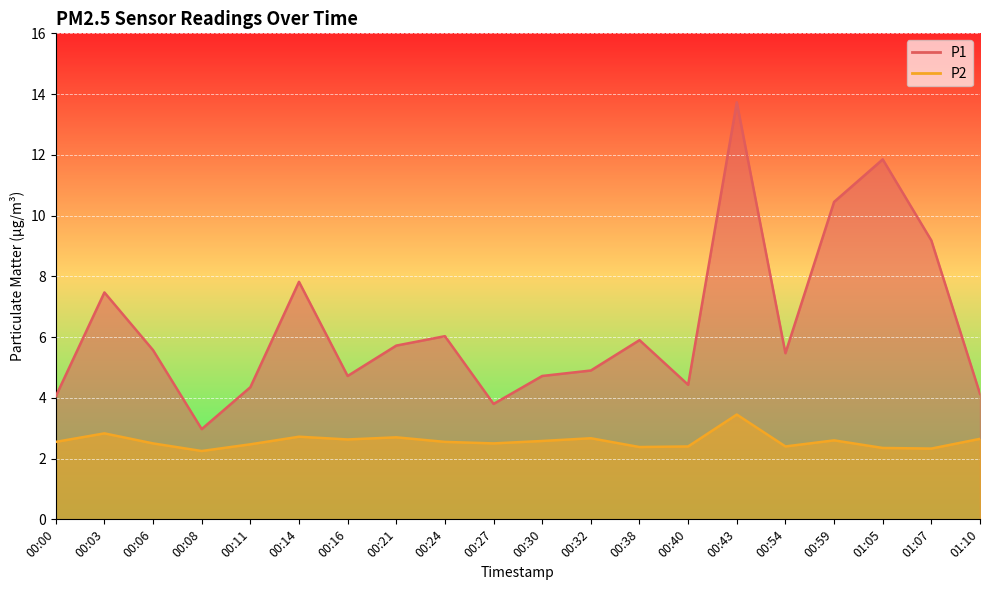

What is the average value of the P2 series?

2.6